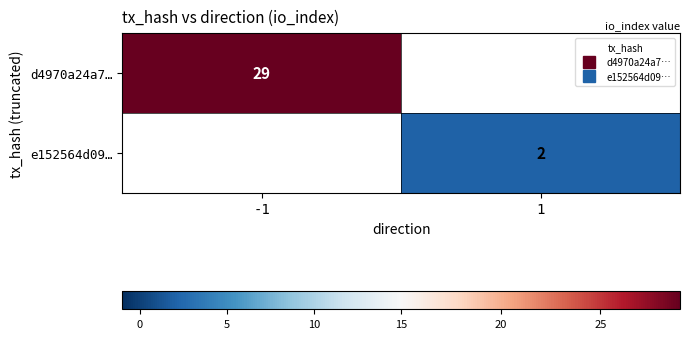

Rank the series at -1 from highest to lowest value.

d4970a24a7…, e152564d09…